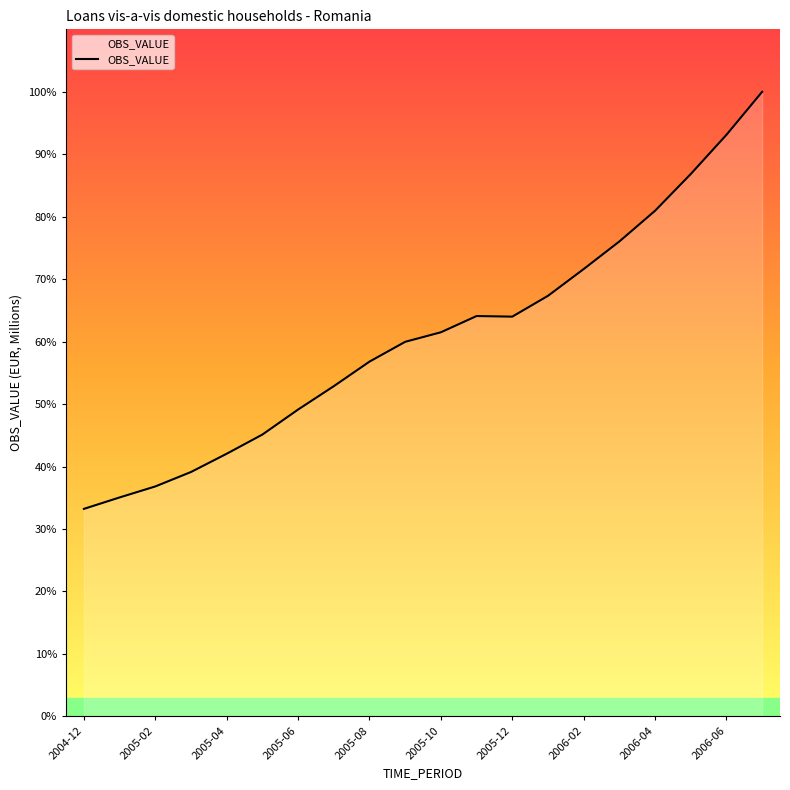

What is the label of the 11th point from the left?

2005-10